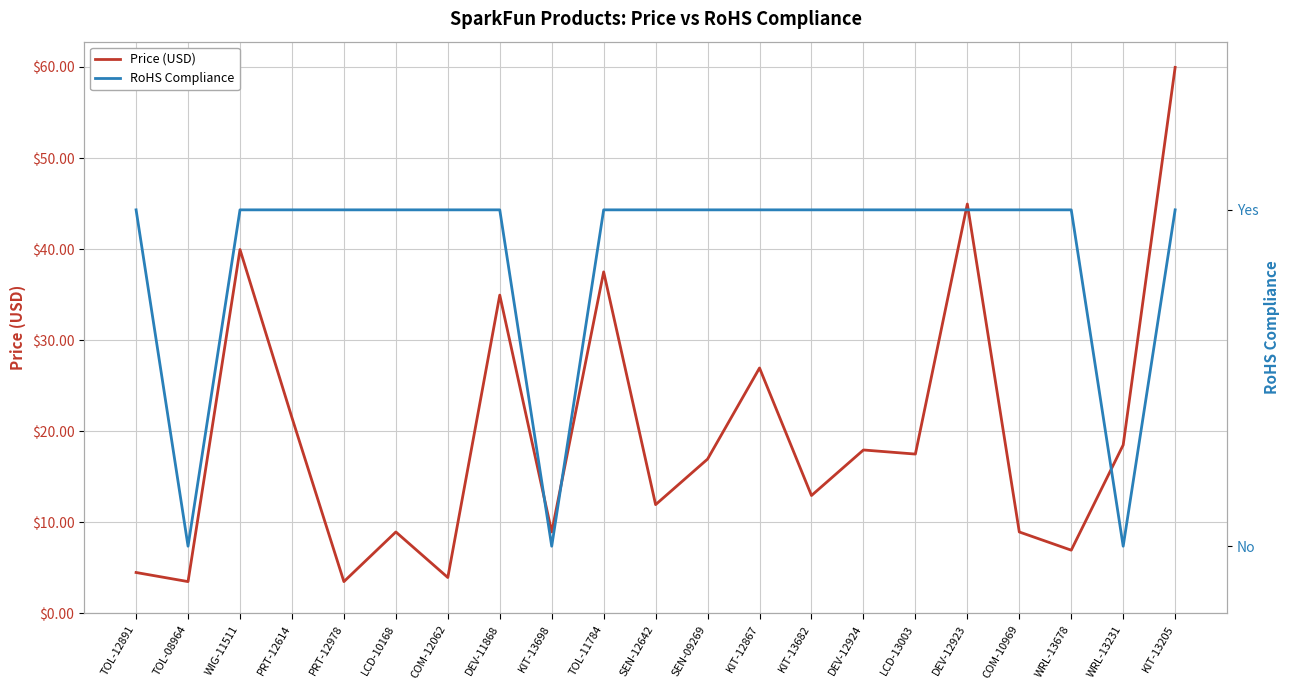

Count the number of data series in this chart.

2